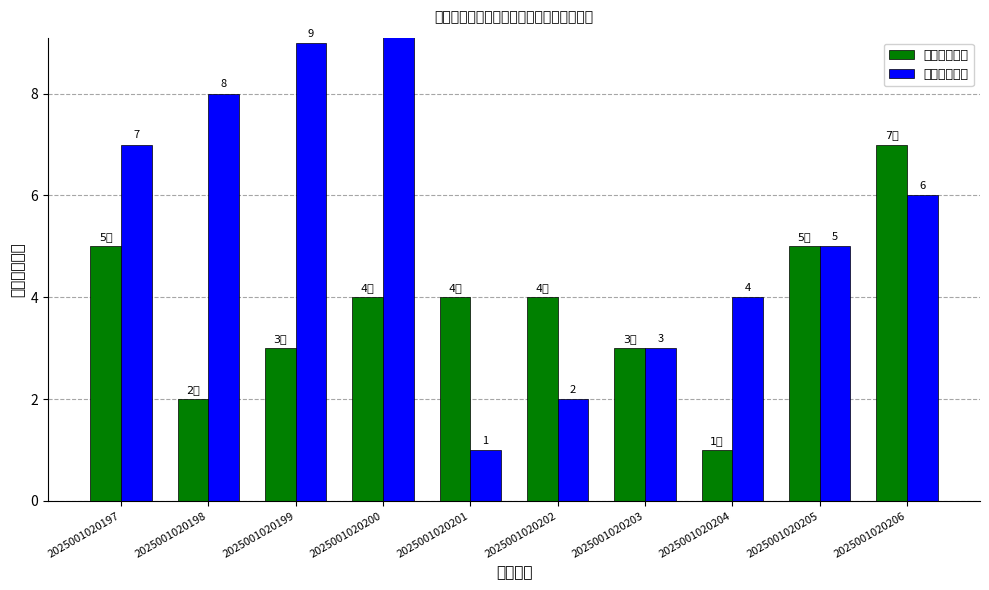

At which label does 岗位序号末位 reach its minimum?

2025001020201